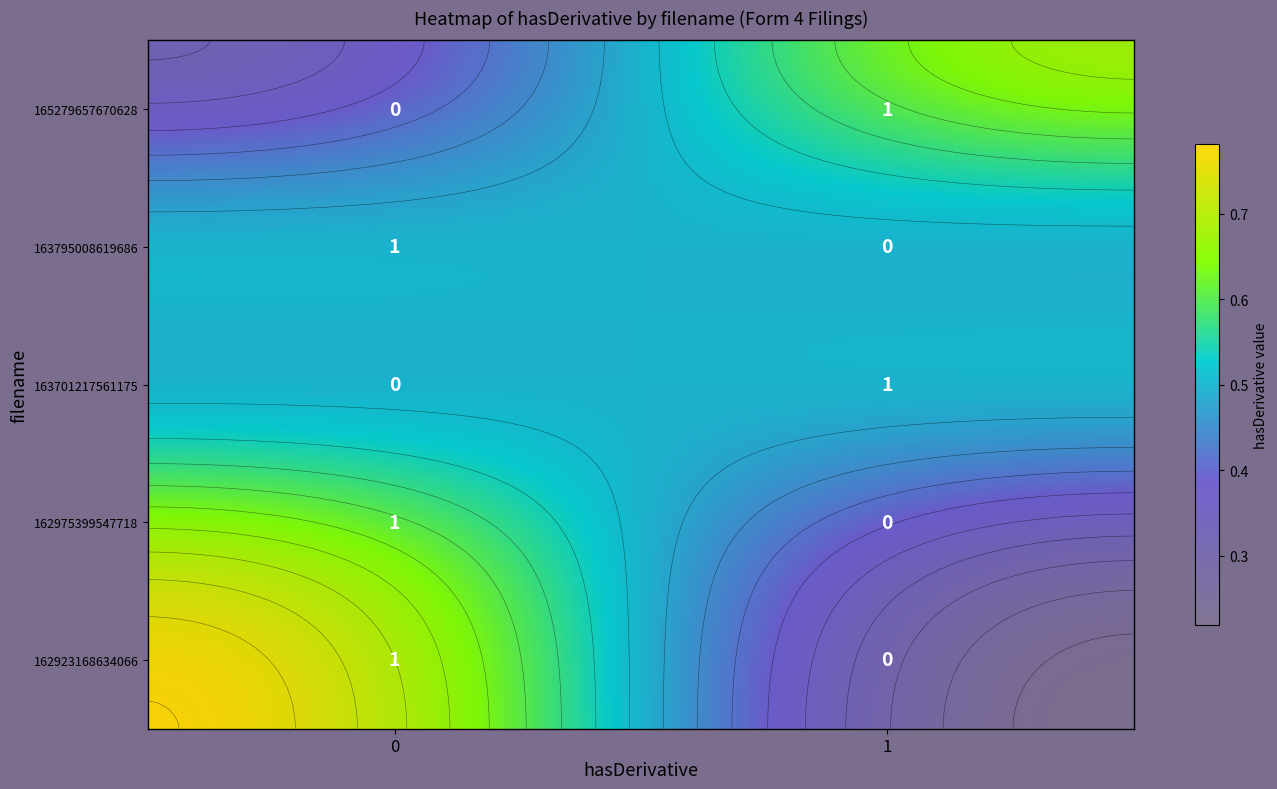

The wf-form4_165279657670628.xml series shows -1 at 0. True or false?

False